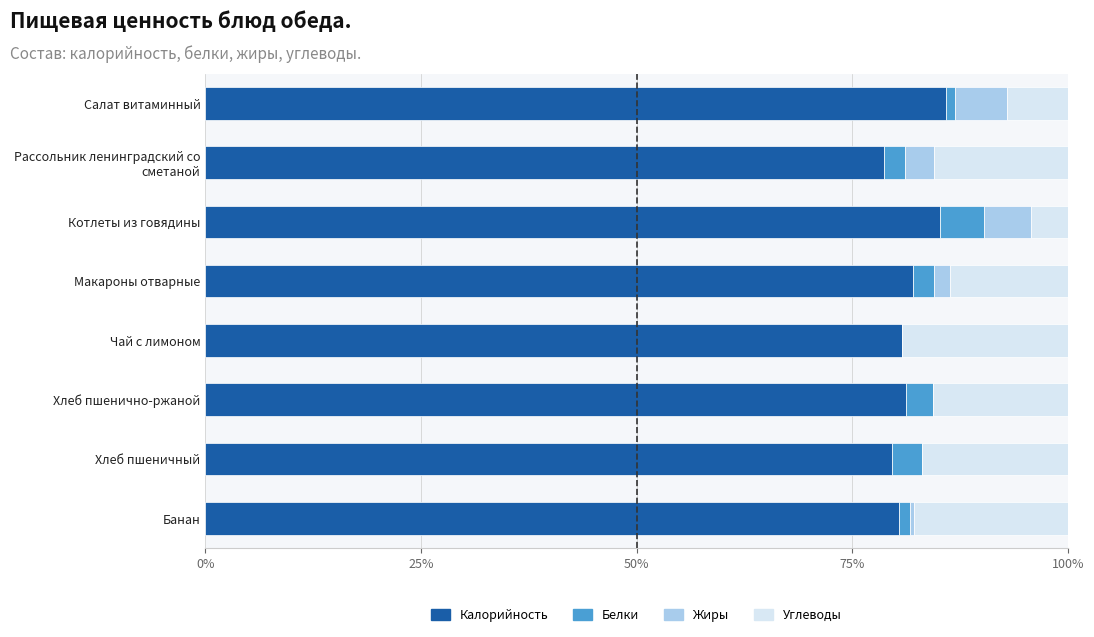

The value of Калорийность at Хлеб пшенично-ржаной is 50.8. True or false?

False